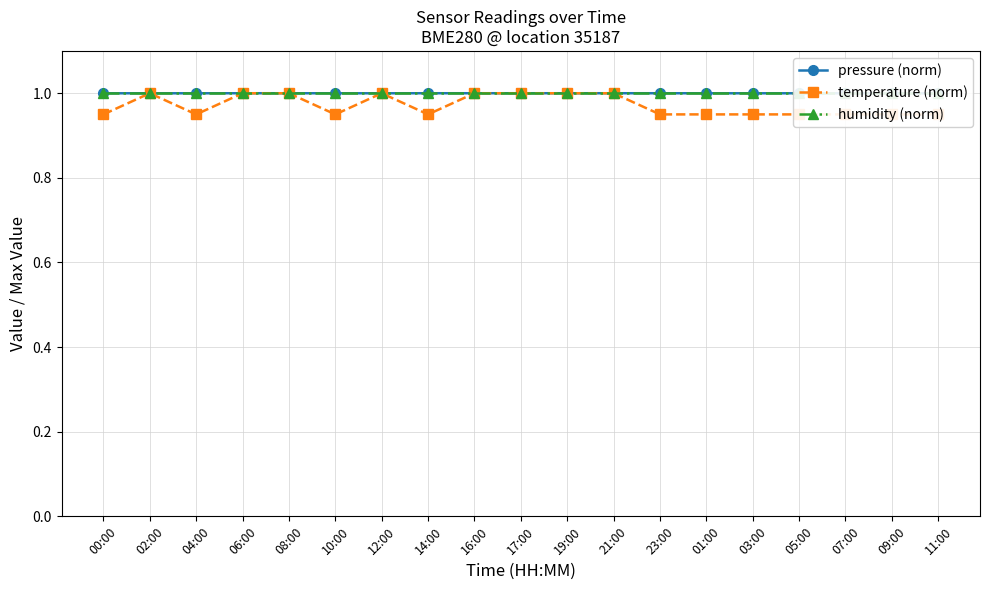

Which has a higher value, 12:00 or 16:00?

16:00